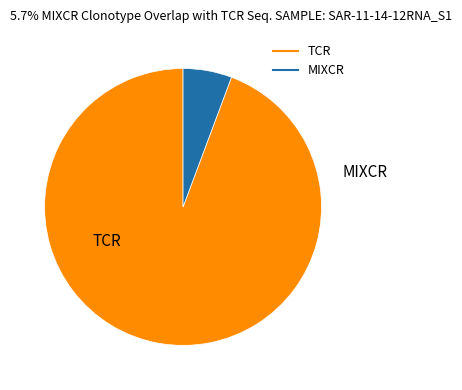

How many segments does this pie chart have?

2